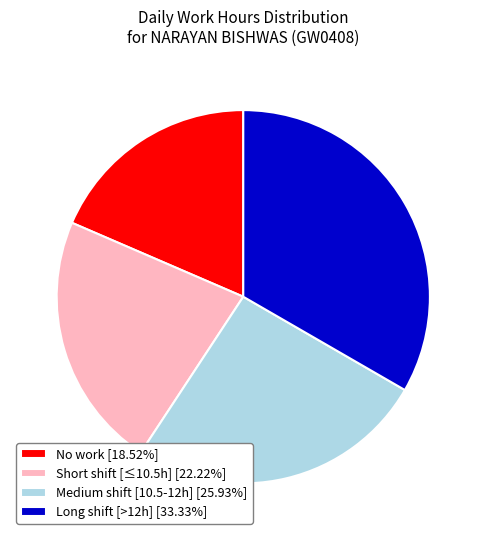

Does Short shift [≤10.5h] [22.22%] represent more than half of the total?

No